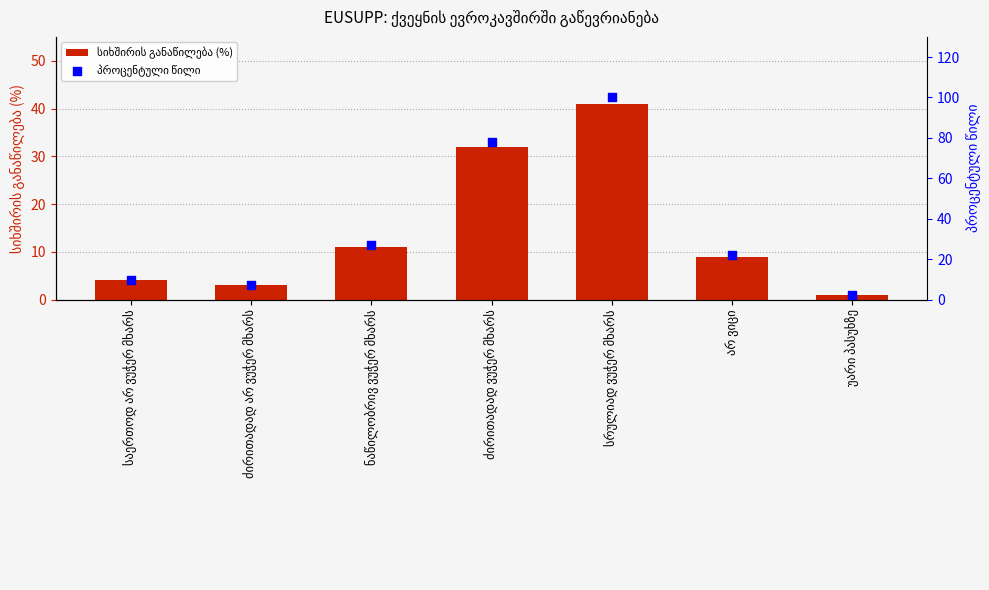

At how many categories does at least one series exceed 12?

4